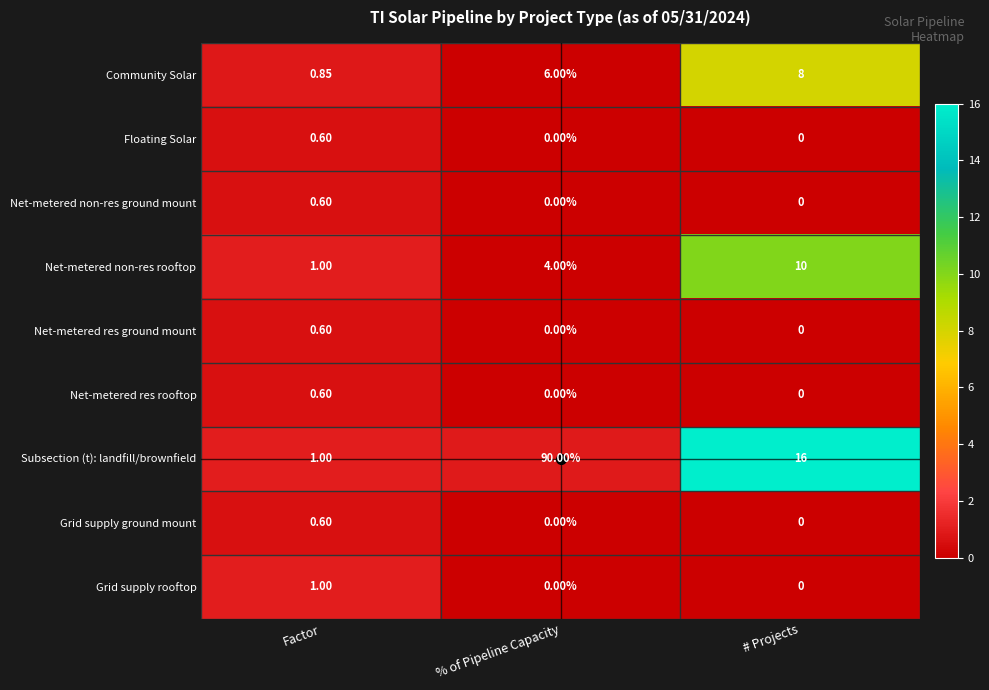

Which series has the largest total across all categories?

Subsection (t): landfill/brownfield